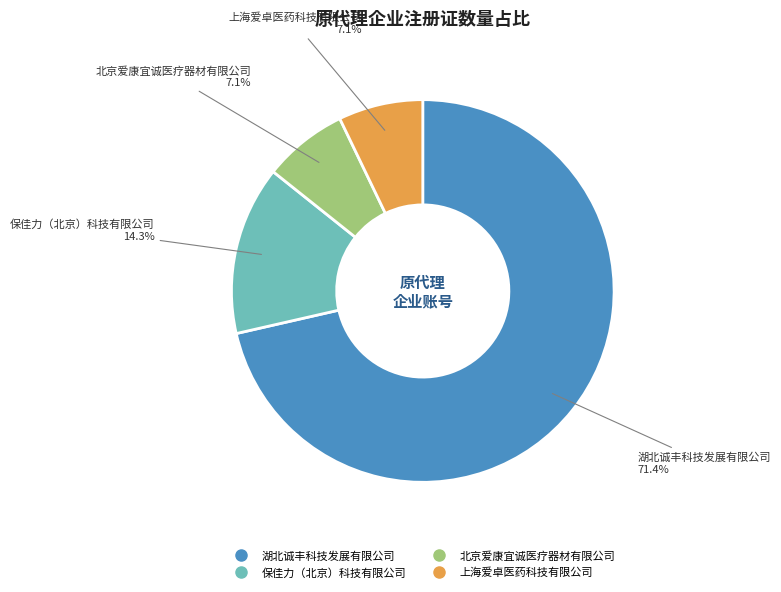

Between 湖北诚丰科技发展有限公司 and 北京爱康宜诚医疗器材有限公司, which is larger?

湖北诚丰科技发展有限公司